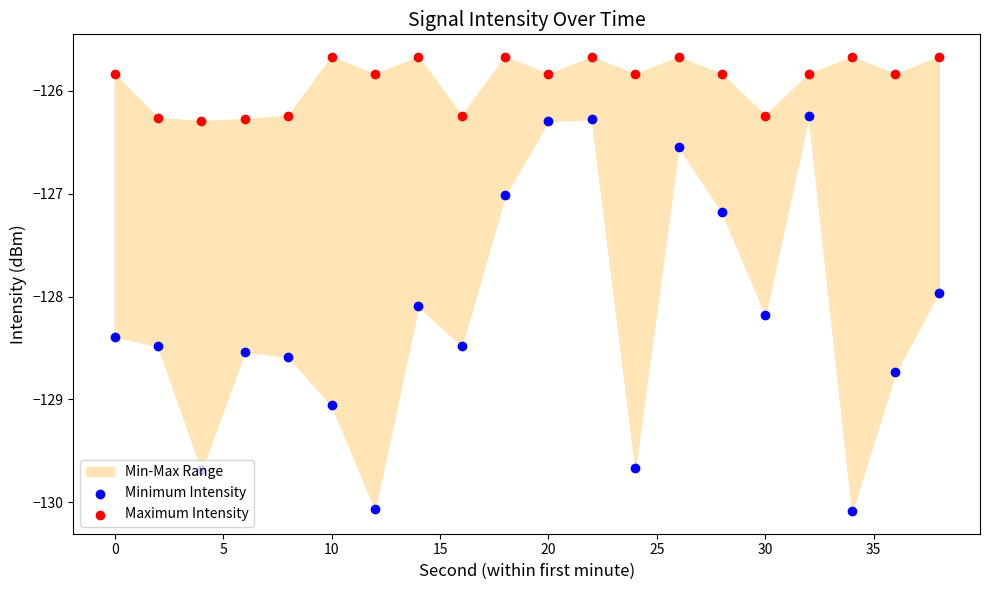

Which series reaches the minimum Y coordinate?

Minimum Intensity